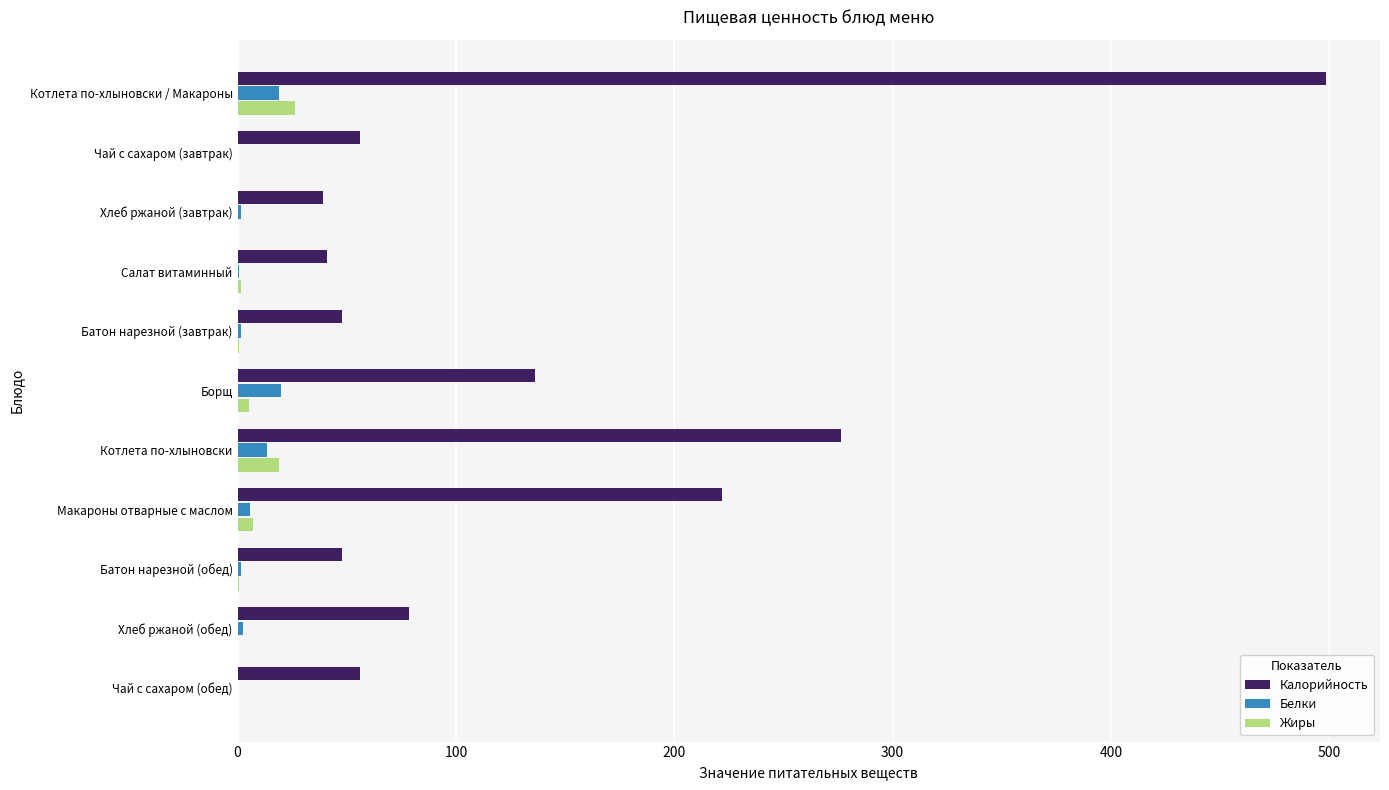

Which series has the largest total across all categories?

Калорийность